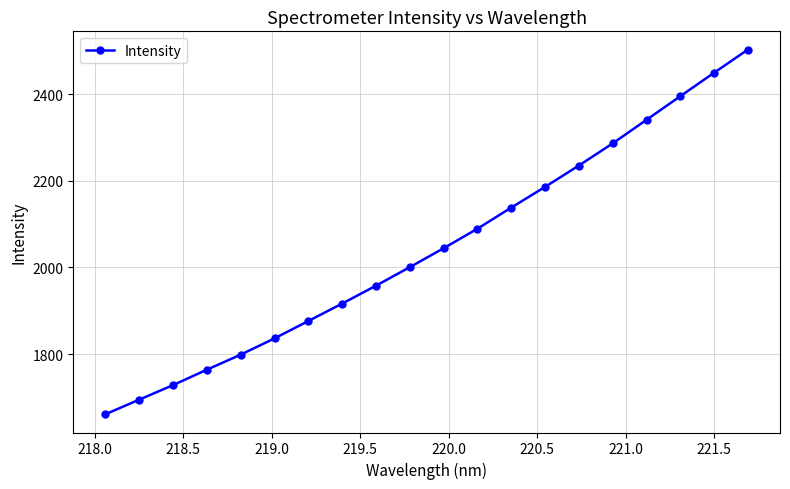

Does the chart have visible grid lines?

Yes